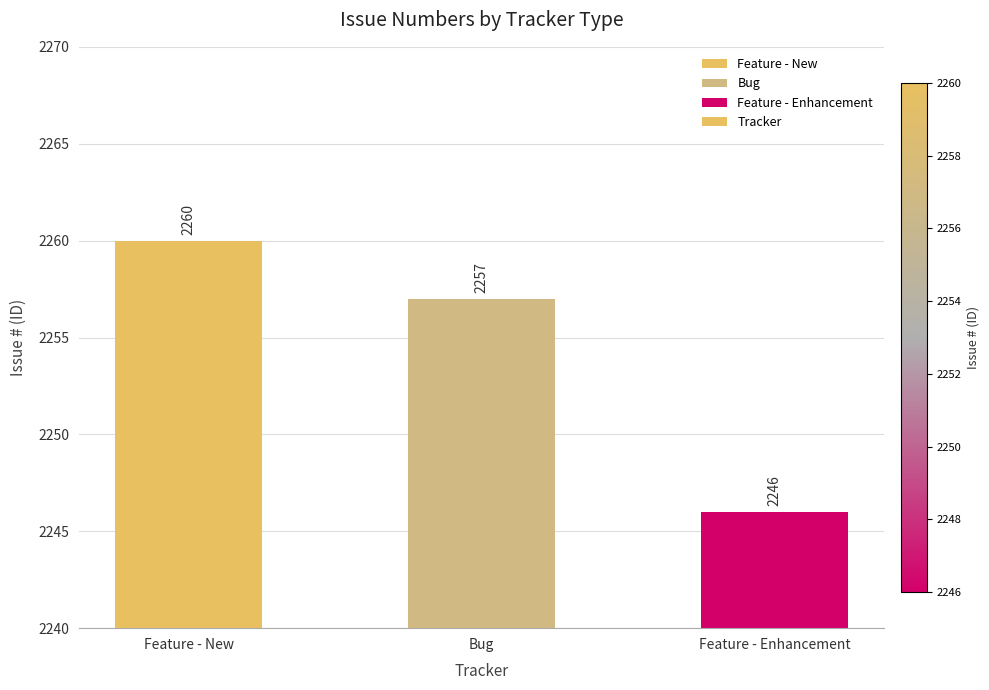

What is the difference between the maximum and minimum values?

14